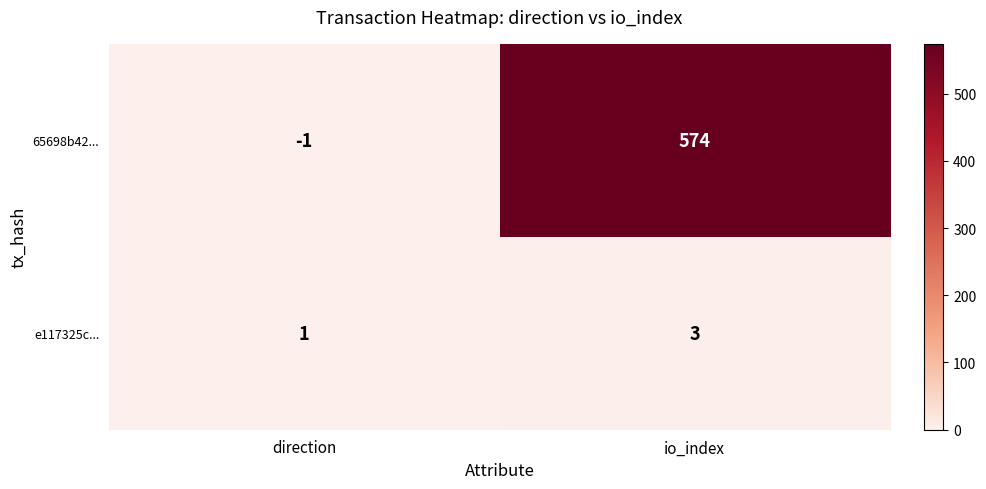

Reading left to right, list all the values displayed in this chart.

65698b42...: direction=-1	io_index=574
e117325c...: direction=1	io_index=3